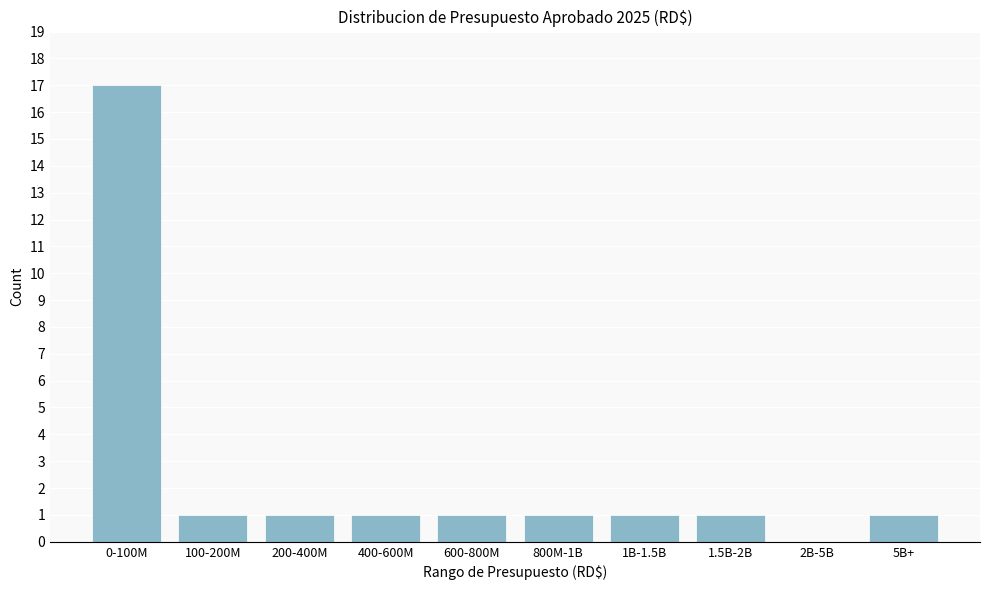

Reading right to left, what are all the values shown in this chart?

5B+=1	2B-5B=0	1.5B-2B=1	1B-1.5B=1	800M-1B=1	600-800M=1	400-600M=1	200-400M=1	100-200M=1	0-100M=17